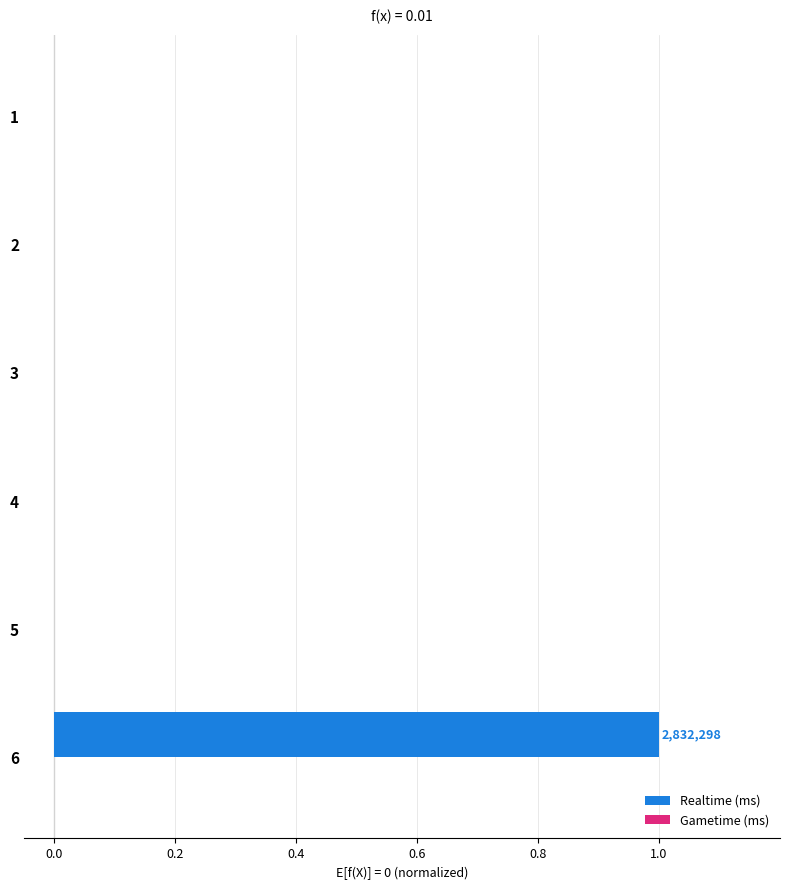

Count the number of categories in the chart.

6